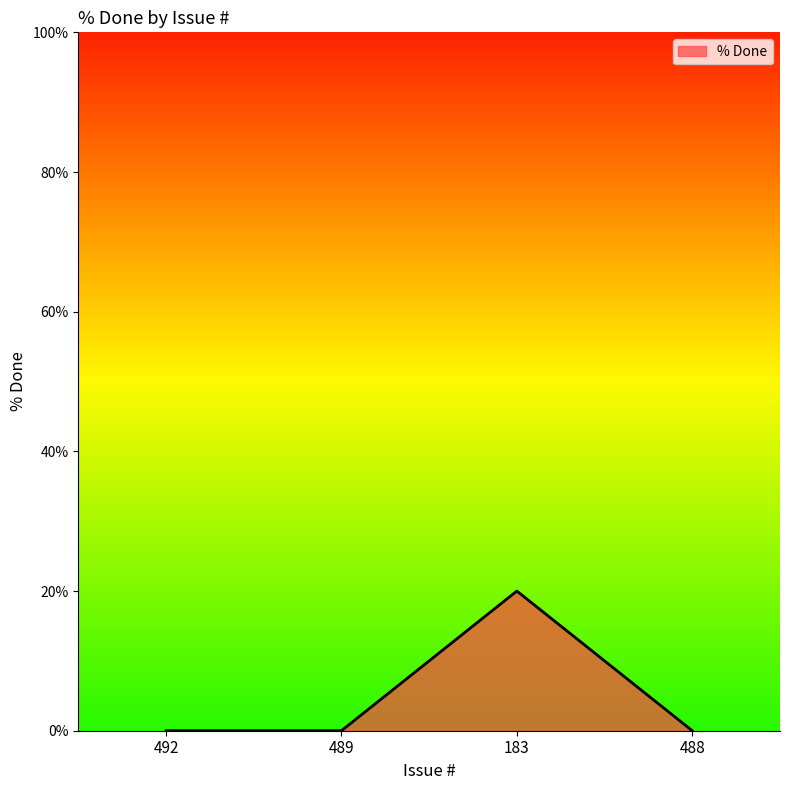

At which category does the data reach its first local peak?

183